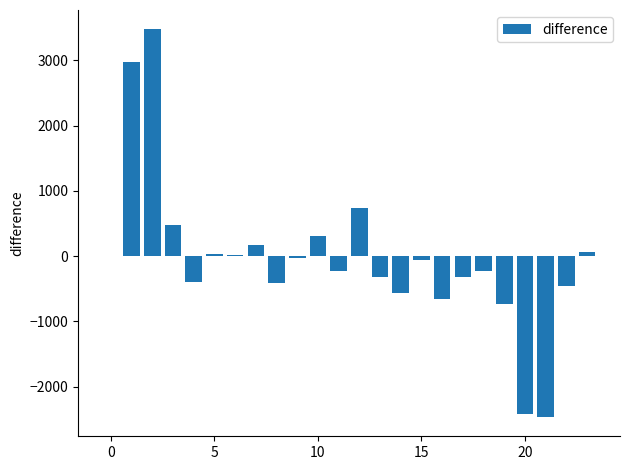

What is the greatest value displayed?

3477